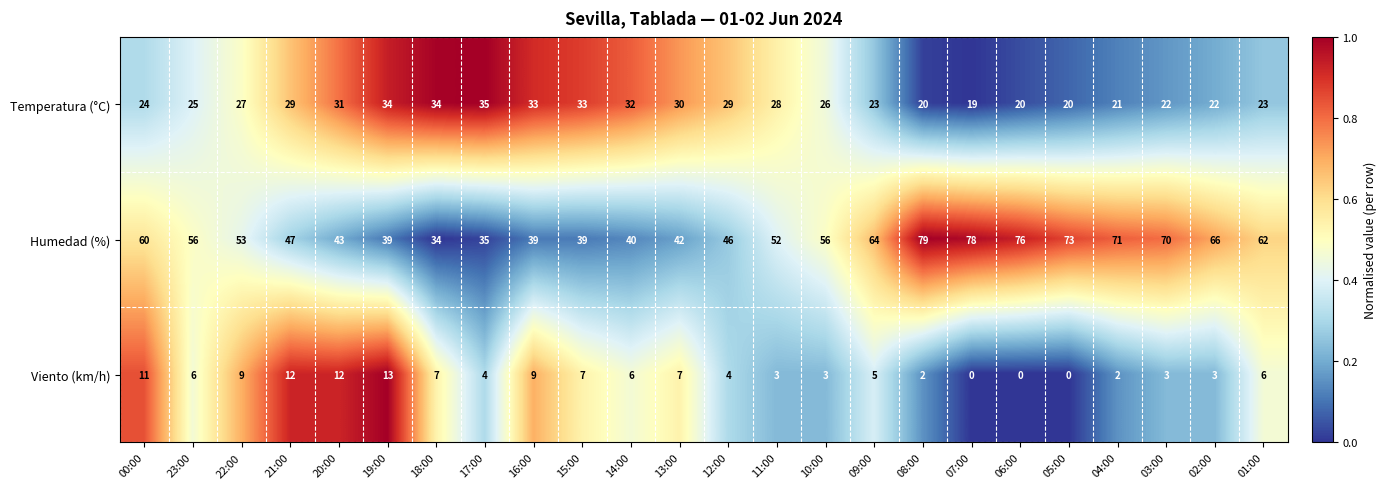

List the series in order of their overall mean, lowest first.

Viento (km/h), Temperatura (°C), Humedad (%)